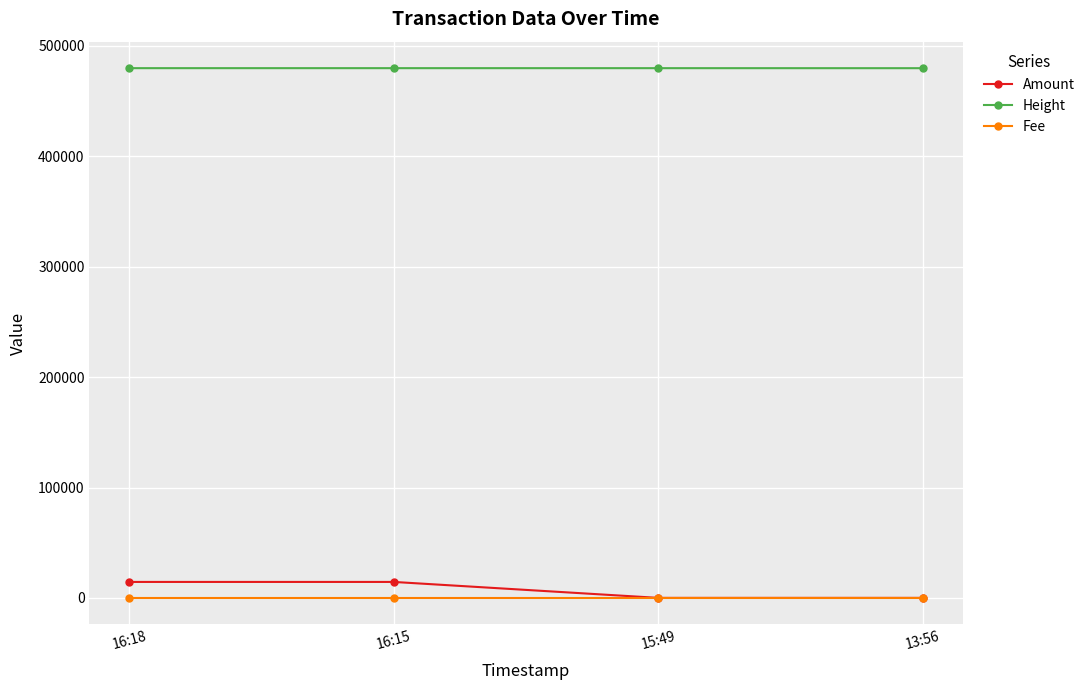

What is the difference between the maximum and minimum values in the Height series?

29.0